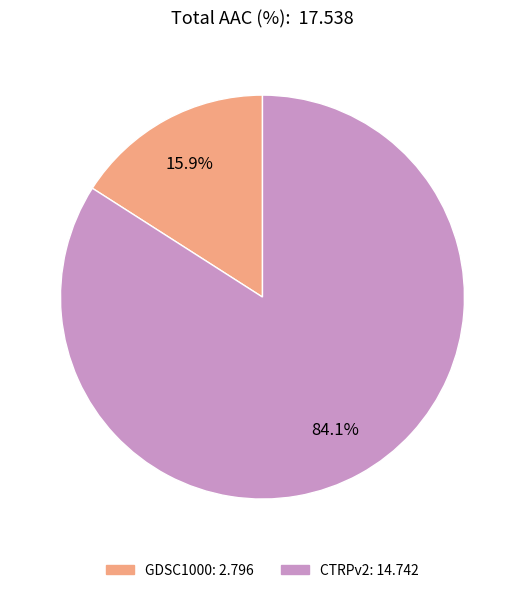

Rank the categories by value from lowest to highest.

GDSC1000, CTRPv2